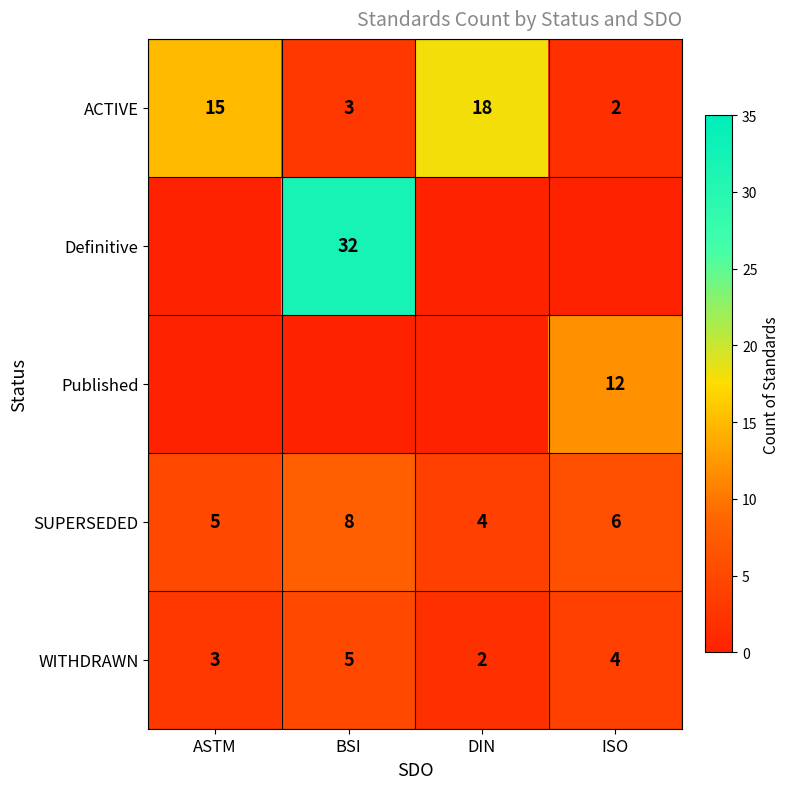

Rank the categories by SUPERSEDED value from highest to lowest.

BSI, ISO, ASTM, DIN